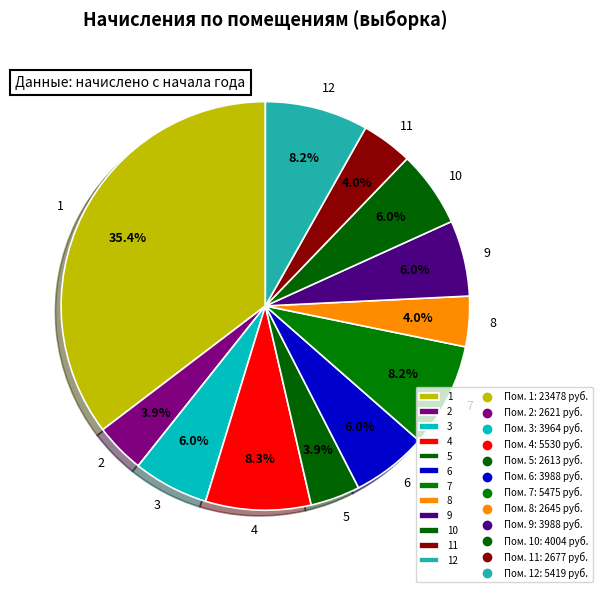

Which has a higher value, 2 or 7?

7